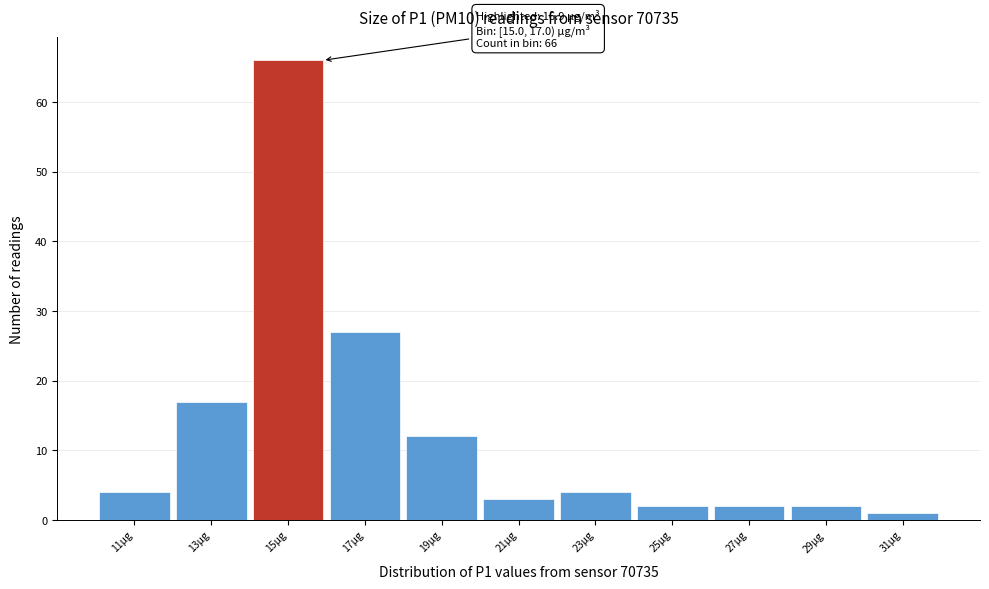

Reading left to right, transcribe all the data shown in this chart.

11µg=4	13µg=17	15µg=66	17µg=27	19µg=12	21µg=3	23µg=4	25µg=2	27µg=2	29µg=2	31µg=1